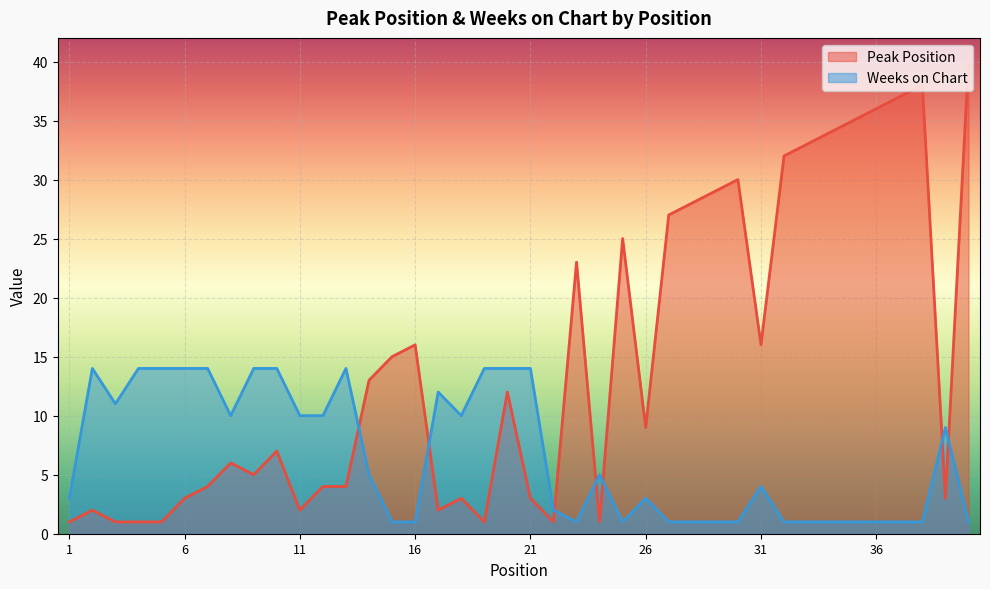

Is it true that Weeks on Chart equals 14 at 6?

True